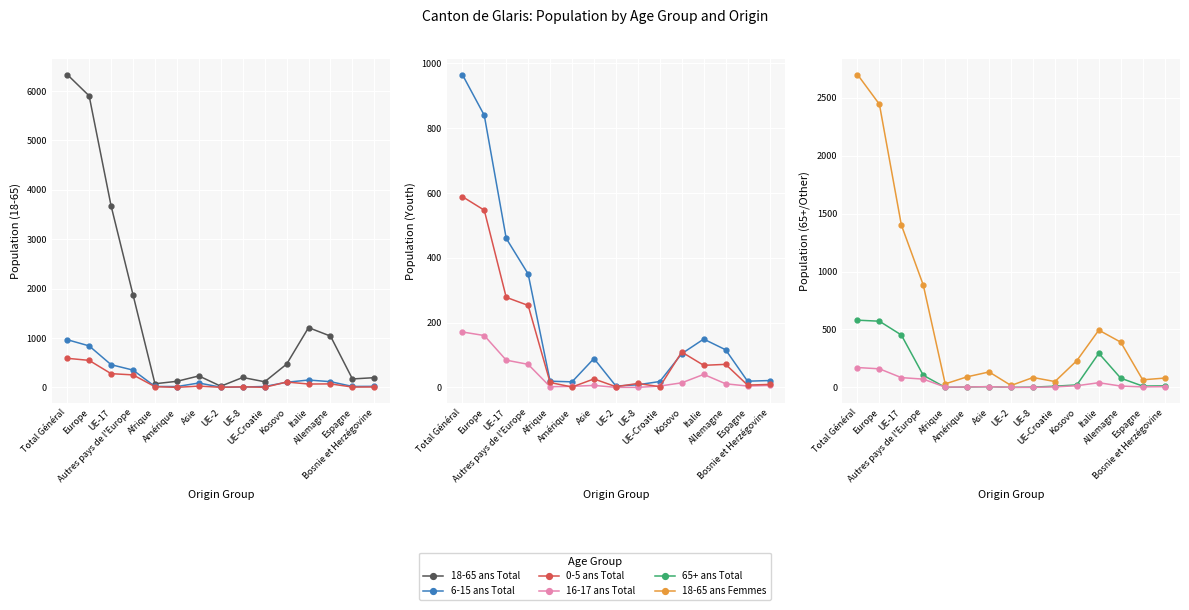

True or false: 18-65 ans Total and 18-65 ans Femmes cross at least once.

False